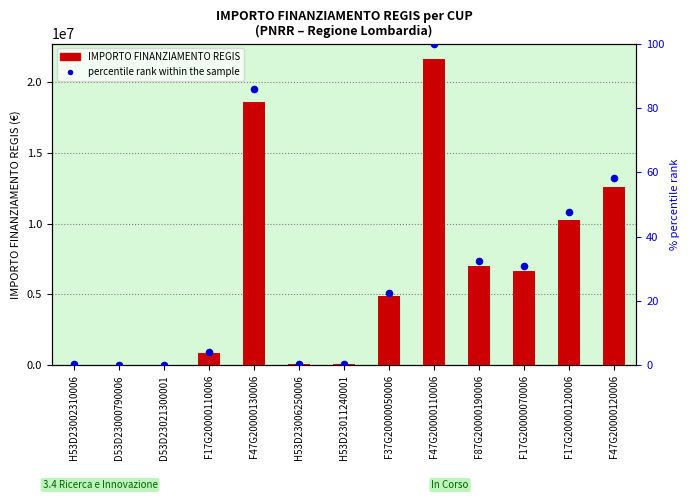

What are all the series names shown in the legend?

IMPORTO FINANZIAMENTO REGIS, percentile rank within the sample